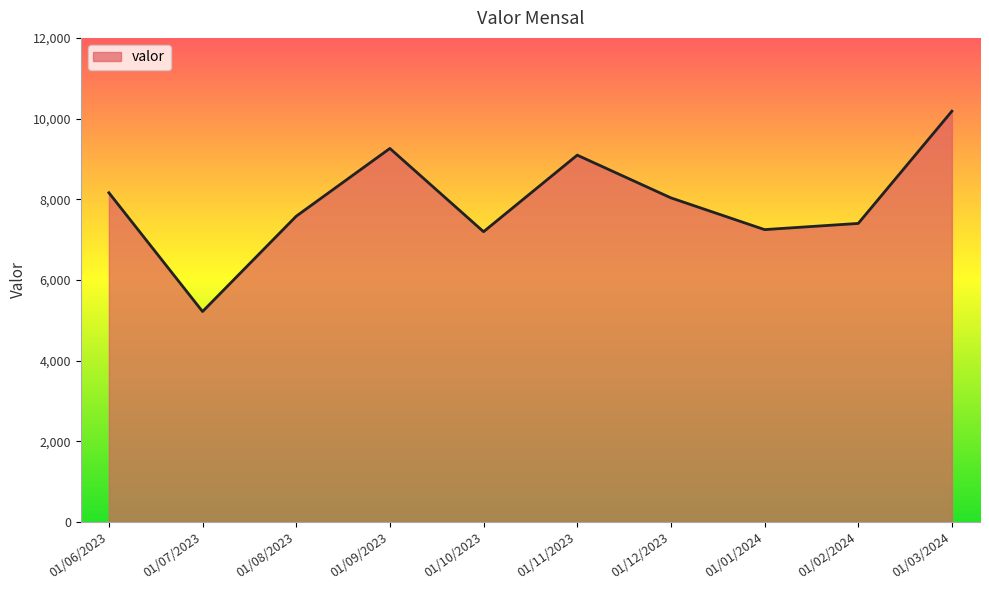

Where is the data nearest to the value 7699?

01/08/2023